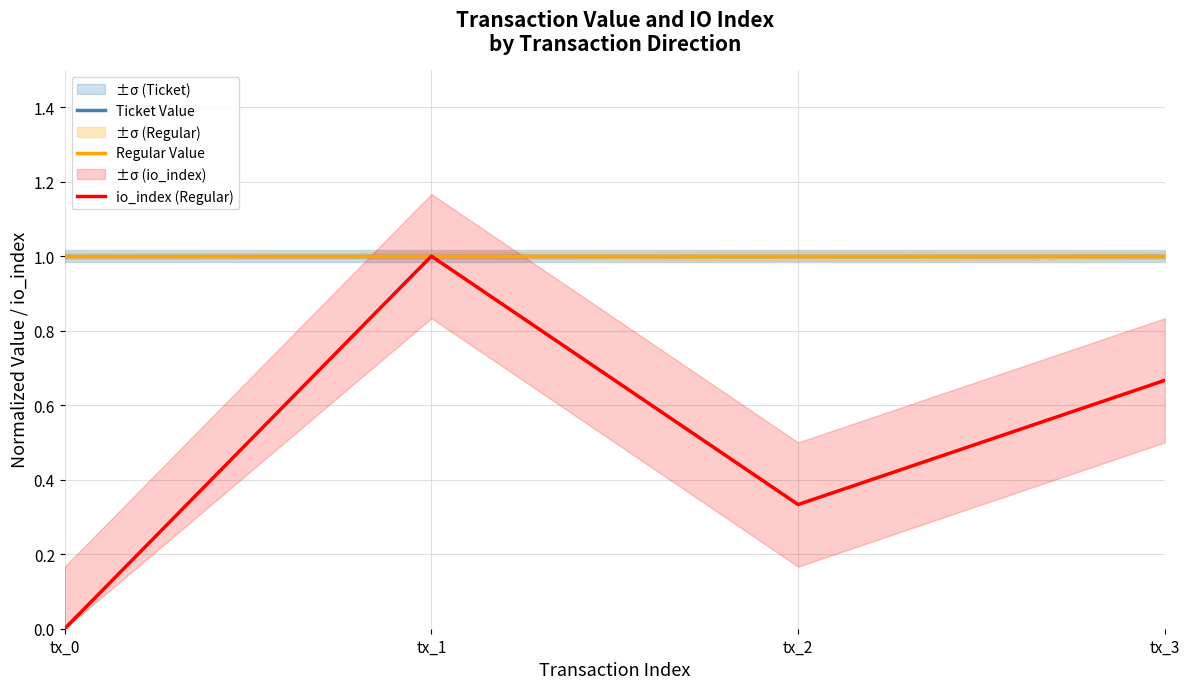

How many lines are shown in the chart?

3